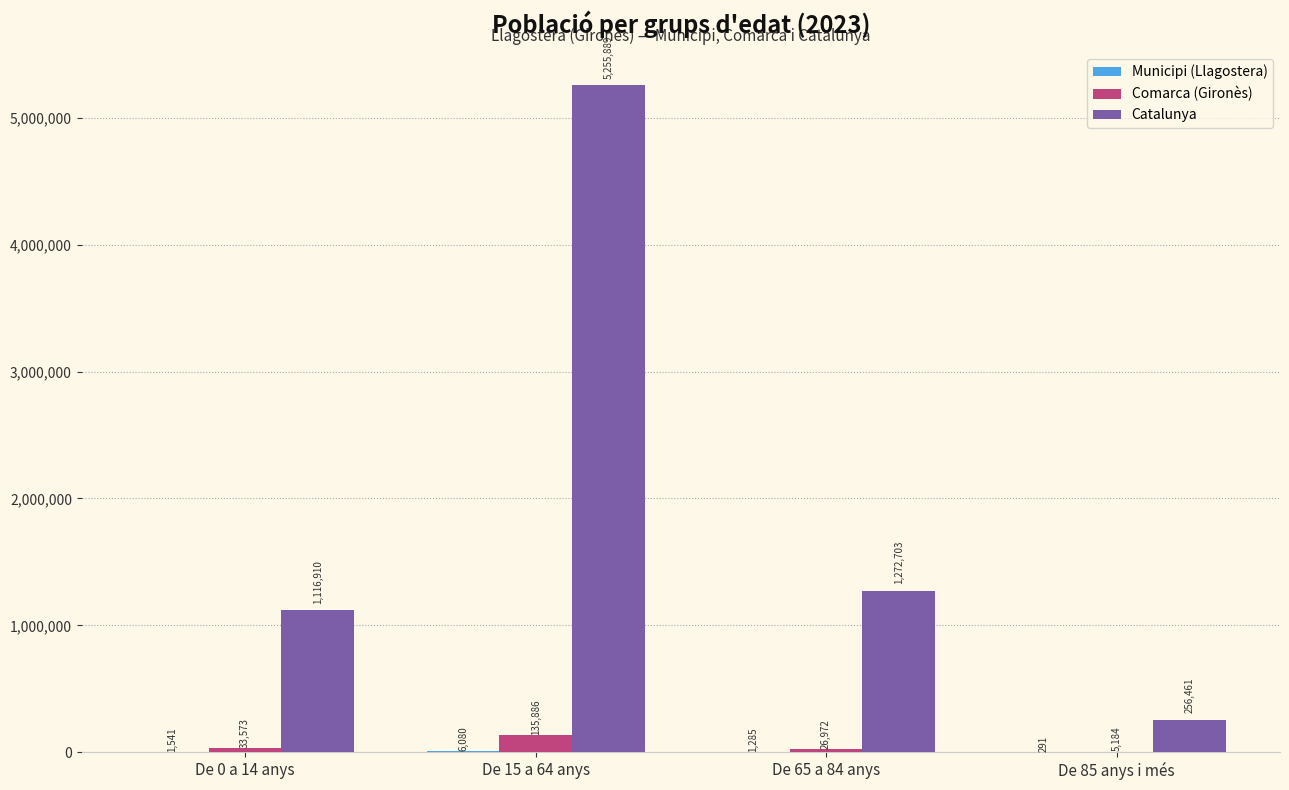

Is it true that Catalunya equals 256461 at De 85 anys i més?

True